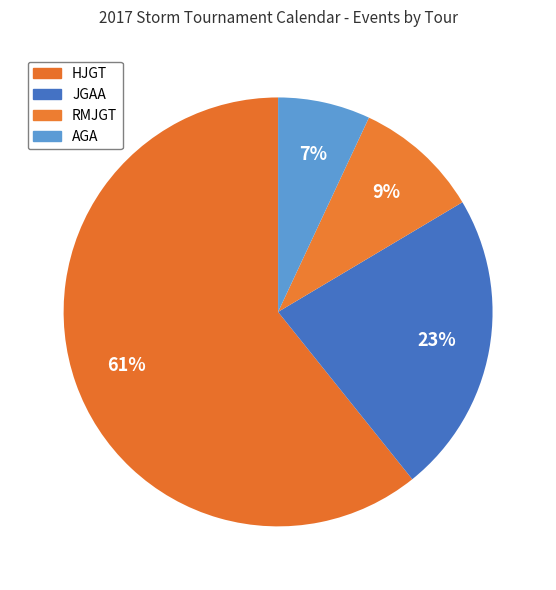

To the nearest percent, what percentage of the pie is RMJGT?

9%